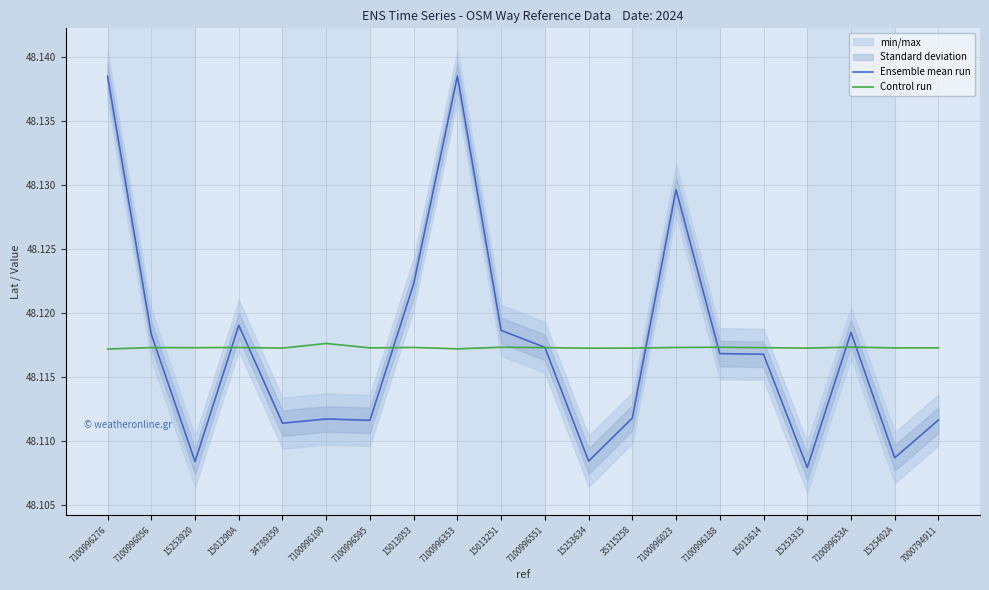

Which category has the highest value across all series?

7100996353